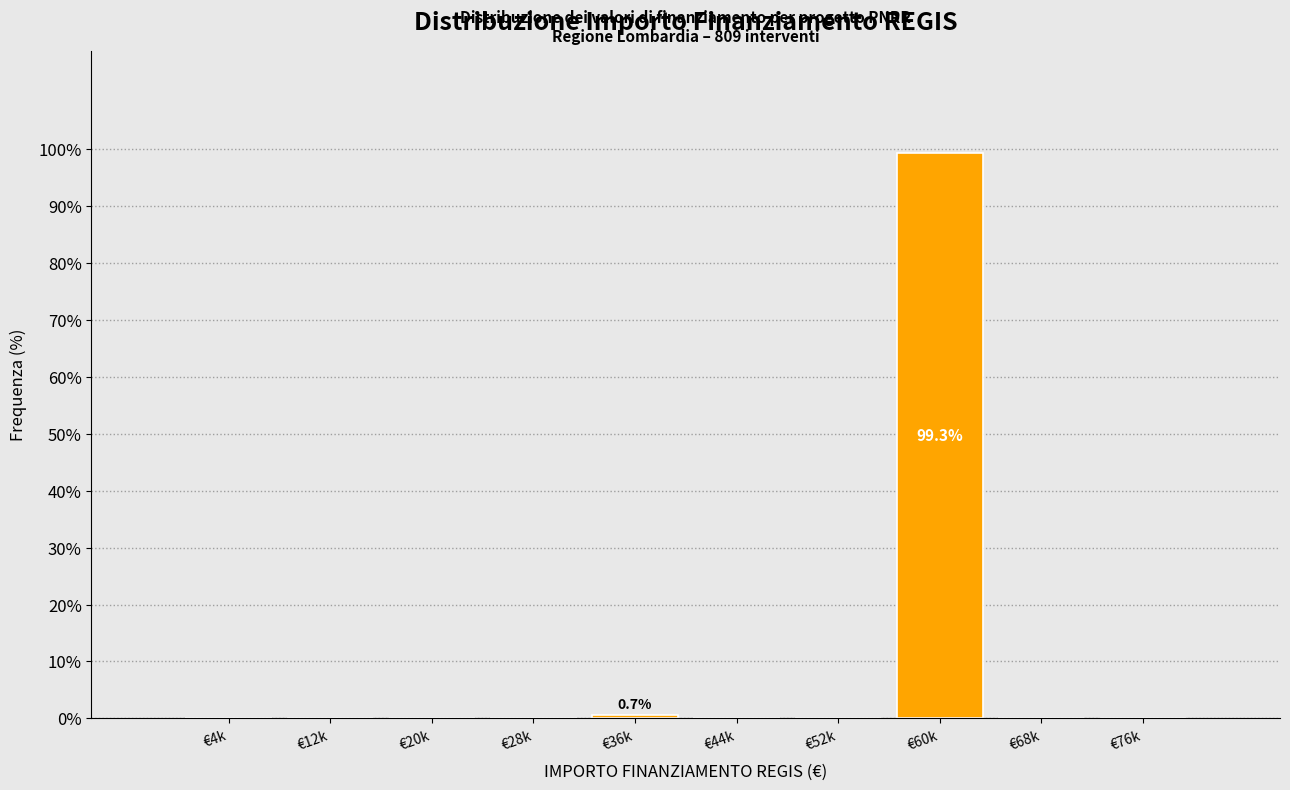

Reading left to right, list all the values displayed in this chart.

€4k=0.0	€12k=0.0	€20k=0.0	€28k=0.0	€36k=0.7	€44k=0.0	€52k=0.0	€60k=99.3	€68k=0.0	€76k=0.0